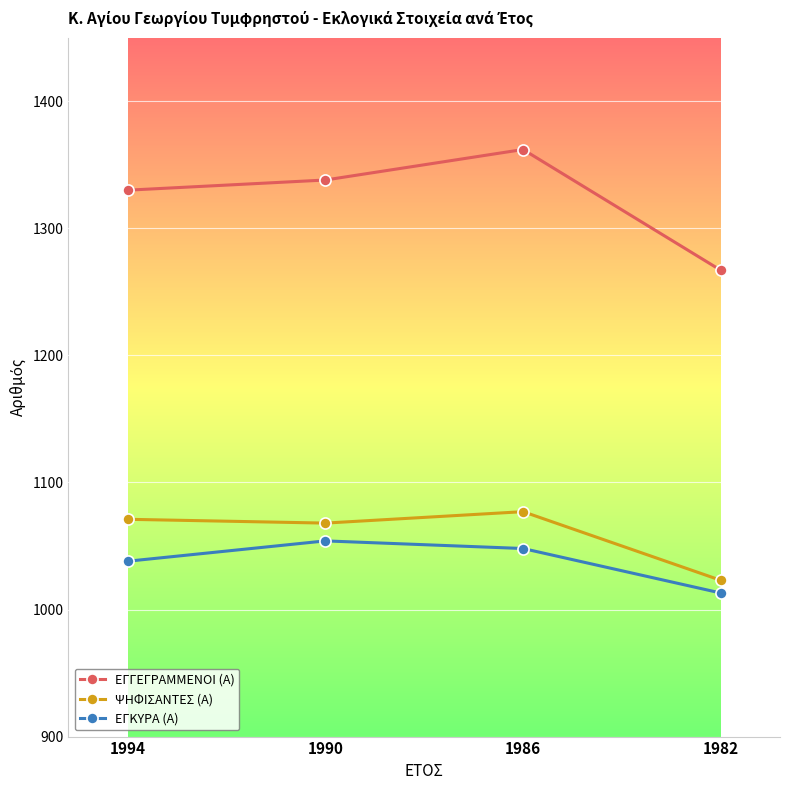

The value of ΨΗΦΙΣΑΝΤΕΣ (Α) at 1982 is 1023. True or false?

True